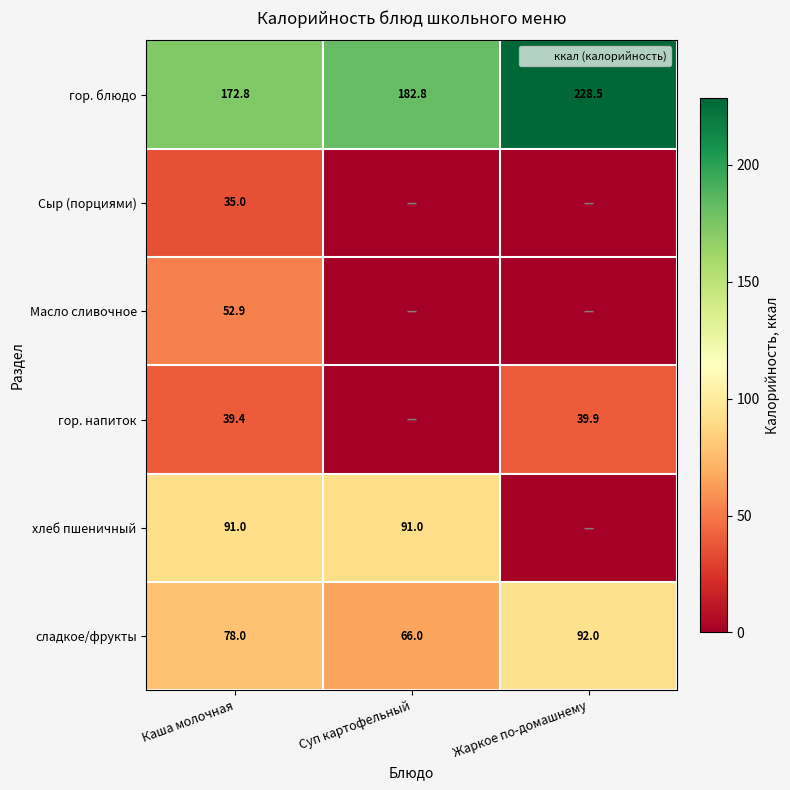

What is the difference between the Сыр (порциями) values at Каша молочная and Жаркое по-домашнему?

35.0